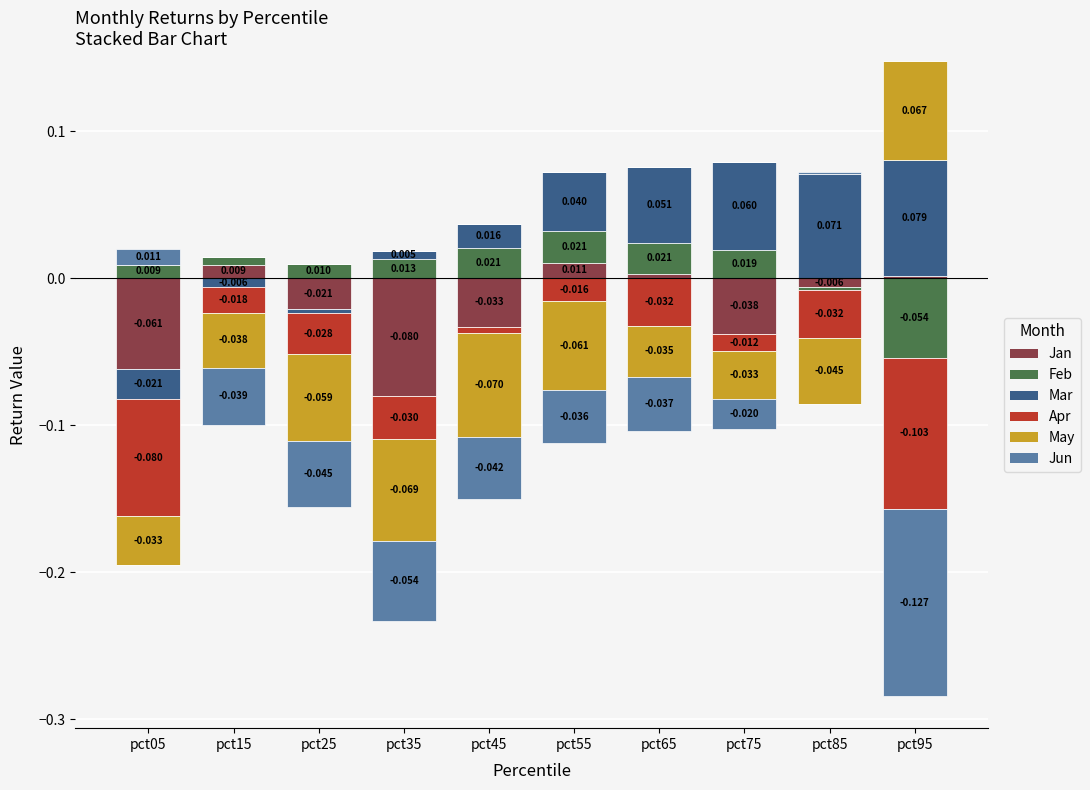

How many bars are there in total?

60